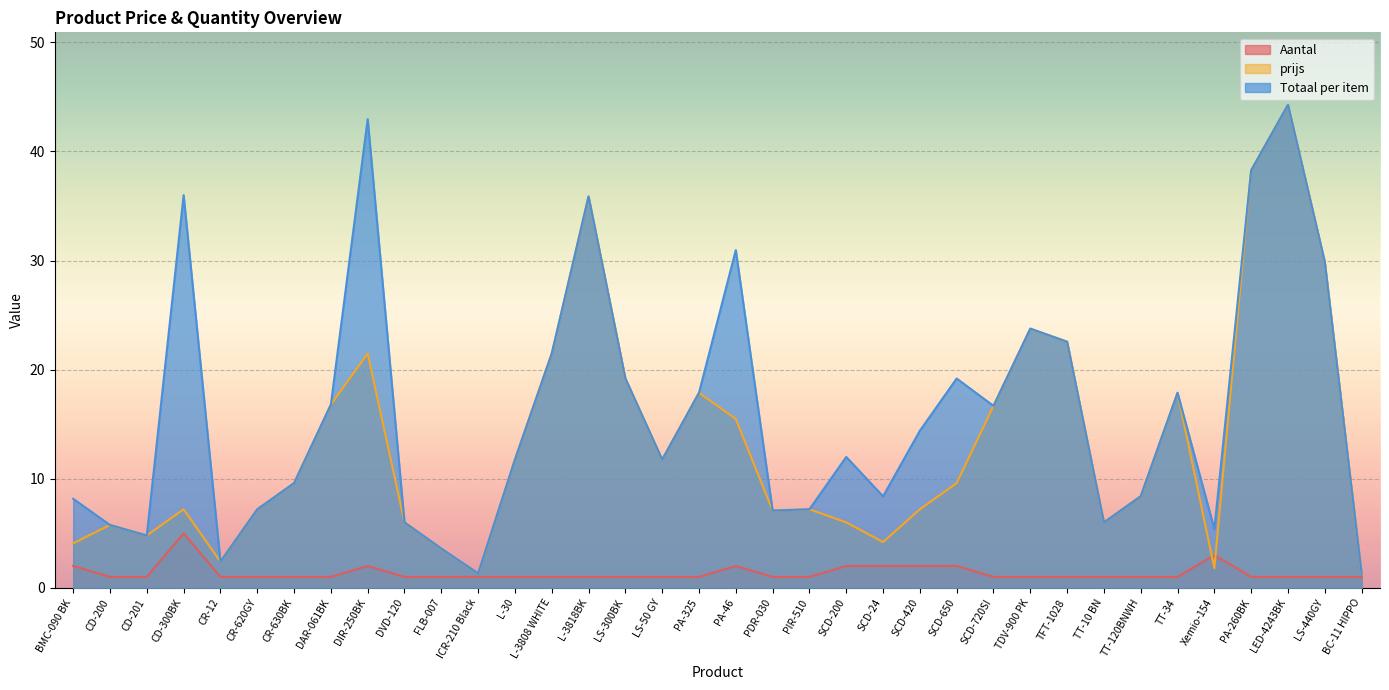

Reading right to left, transcribe all the data shown in this chart.

Aantal: BC-11 HIPPO=1.0	LS-440GY=1.0	LED-4243BK=1.0	PA-260BK=1.0	Xemio-154=3.0	TT-34=1.0	TT-120BNWH=1.0	TT-10 BN=1.0	TFT-1028=1.0	TDV-900 PK=1.0	SCD-720SI=1.0	SCD-650=2.0	SCD-420=2.0	SCD-24=2.0	SCD-200=2.0	PIR-510=1.0	PDR-030=1.0	PA-46=2.0	PA-325=1.0	LS-50 GY=1.0	LS-300BK=1.0	L-3818BK=1.0	L-3808 WHITE=1.0	L-30=1.0	ICR-210 Black=1.0	FLB-007=1.0	DVD-120=1.0	DIR-250BK=2.0	DAR-061BK=1.0	CR-630BK=1.0	CR-620GY=1.0	CR-12=1.0	CD-300BK=5.0	CD-201=1.0	CD-200=1.0	BMC-090 BK=2.0
prijs: BC-11 HIPPO=1.3	LS-440GY=29.9	LED-4243BK=44.3	PA-260BK=38.3	Xemio-154=1.8	TT-34=17.9	TT-120BNWH=8.4	TT-10 BN=6.0	TFT-1028=22.6	TDV-900 PK=23.8	SCD-720SI=16.7	SCD-650=9.6	SCD-420=7.2	SCD-24=4.2	SCD-200=6.0	PIR-510=7.2	PDR-030=7.1	PA-46=15.5	PA-325=17.9	LS-50 GY=11.8	LS-300BK=19.2	L-3818BK=35.9	L-3808 WHITE=21.5	L-30=11.8	ICR-210 Black=1.3	FLB-007=3.6	DVD-120=6.0	DIR-250BK=21.5	DAR-061BK=16.8	CR-630BK=9.6	CR-620GY=7.2	CR-12=2.4	CD-300BK=7.2	CD-201=4.8	CD-200=5.8	BMC-090 BK=4.1
Totaal per item: BC-11 HIPPO=1.3	LS-440GY=29.9	LED-4243BK=44.3	PA-260BK=38.3	Xemio-154=5.4	TT-34=17.9	TT-120BNWH=8.4	TT-10 BN=6.0	TFT-1028=22.6	TDV-900 PK=23.8	SCD-720SI=16.7	SCD-650=19.2	SCD-420=14.4	SCD-24=8.4	SCD-200=12.0	PIR-510=7.2	PDR-030=7.1	PA-46=31.0	PA-325=17.9	LS-50 GY=11.8	LS-300BK=19.2	L-3818BK=35.9	L-3808 WHITE=21.5	L-30=11.8	ICR-210 Black=1.3	FLB-007=3.6	DVD-120=6.0	DIR-250BK=43.0	DAR-061BK=16.8	CR-630BK=9.6	CR-620GY=7.2	CR-12=2.4	CD-300BK=36.0	CD-201=4.8	CD-200=5.8	BMC-090 BK=8.2